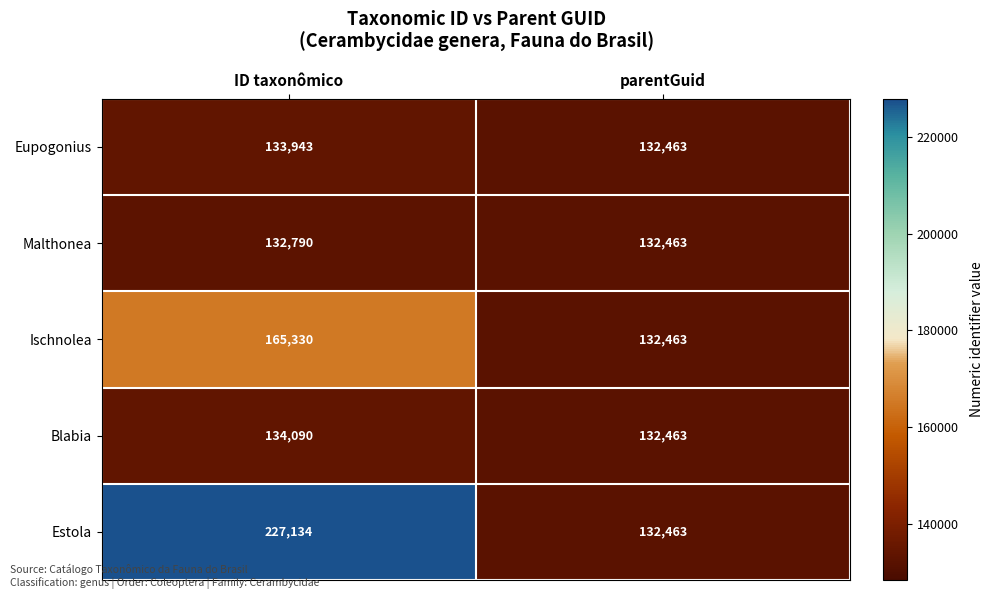

What is the difference between the maximum and minimum values in the Malthonea series?

327